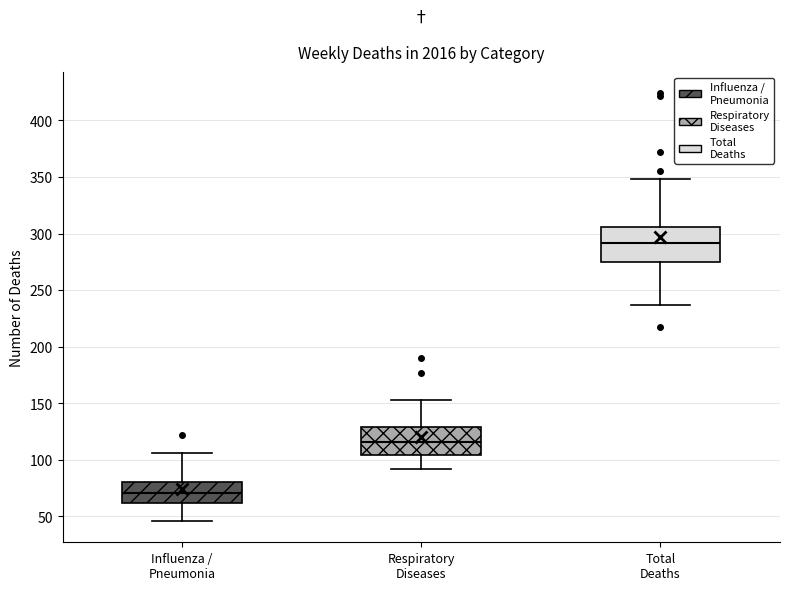

Reading left to right, read every box against the y-axis: the position of its median line, the range the box covers, and the ends of its whiskers. The values are not printed on the chart, so give them approximately, as read against the axis.

Influenza / Pneumonia: median 70, box 60 to 80, whiskers 45 to 105
Respiratory Diseases: median 115, box 105 to 130, whiskers 90 to 155
Total Deaths: median 290, box 275 to 305, whiskers 235 to 350